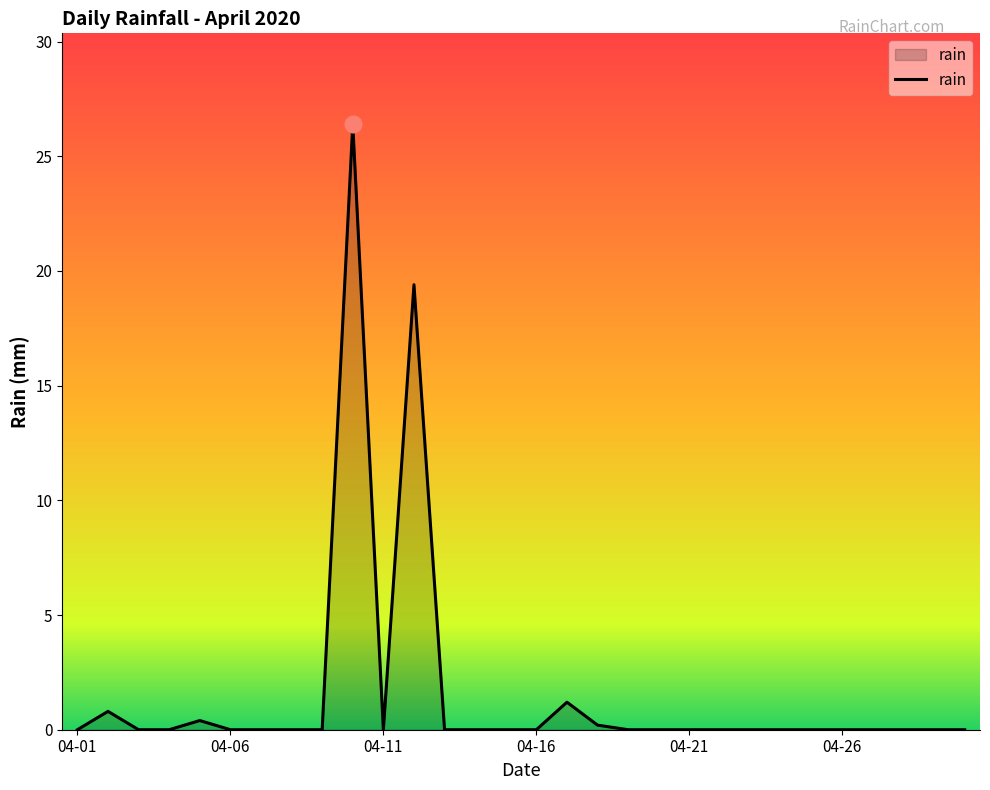

What is the greatest value displayed?

26.4